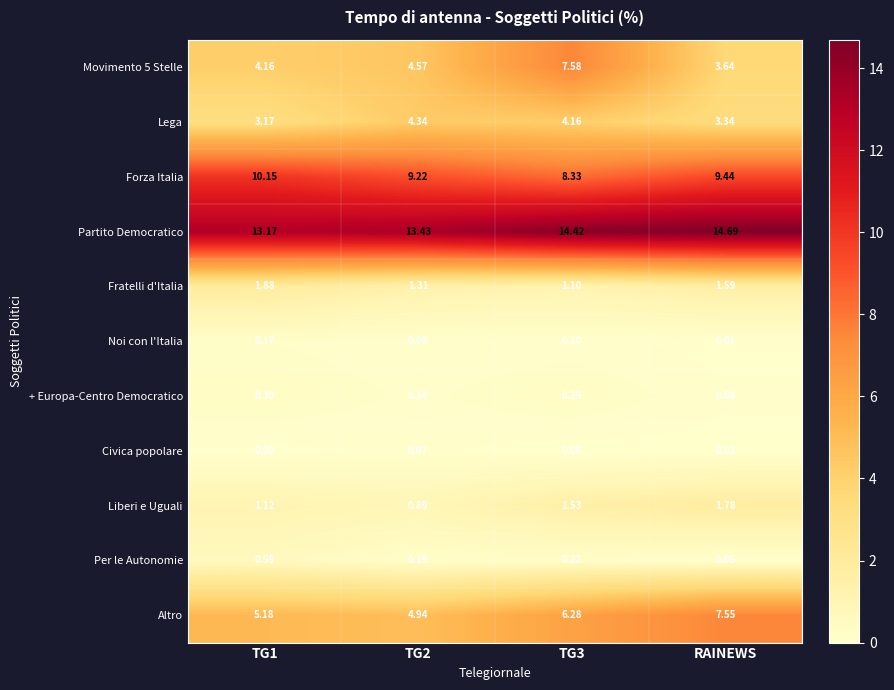

At which label is Noi con l'Italia closest to 0?

RAINEWS